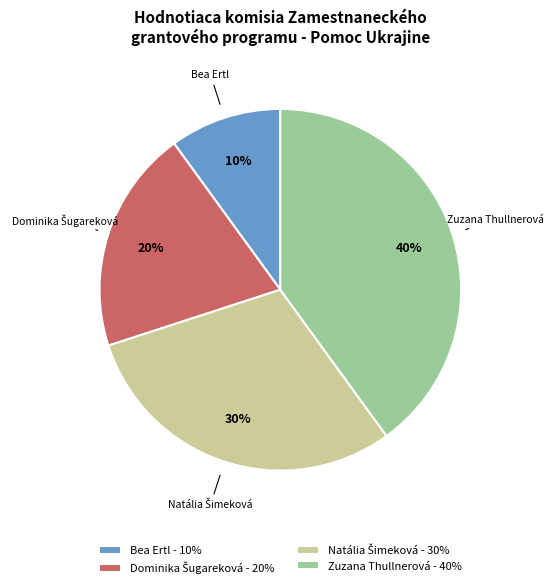

Is there a majority slice in this chart?

No